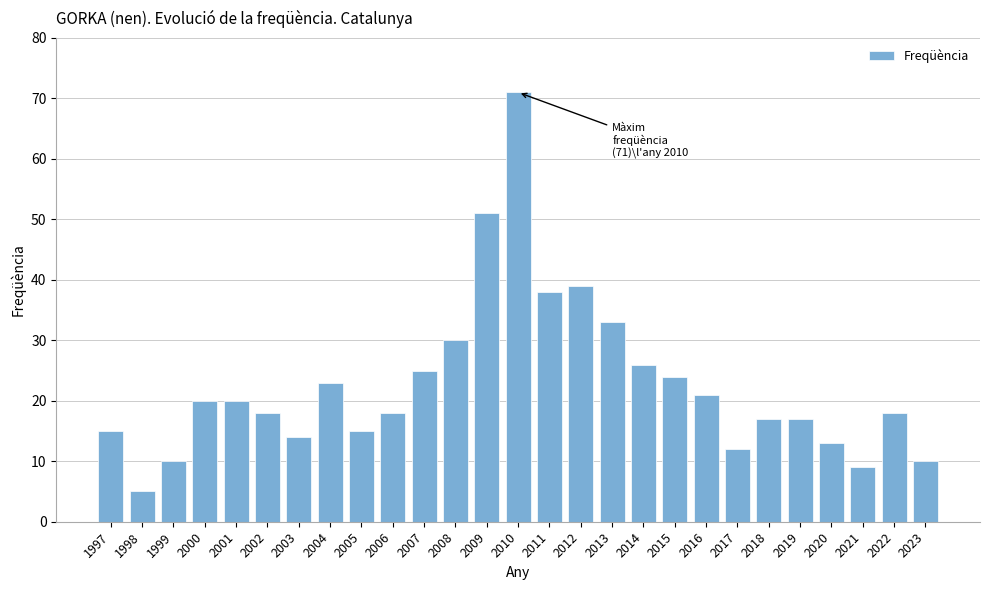

Reading left to right, what are all the values shown in this chart?

15	5	10	20	20	18	14	23	15	18	25	30	51	71	38	39	33	26	24	21	12	17	17	13	9	18	10